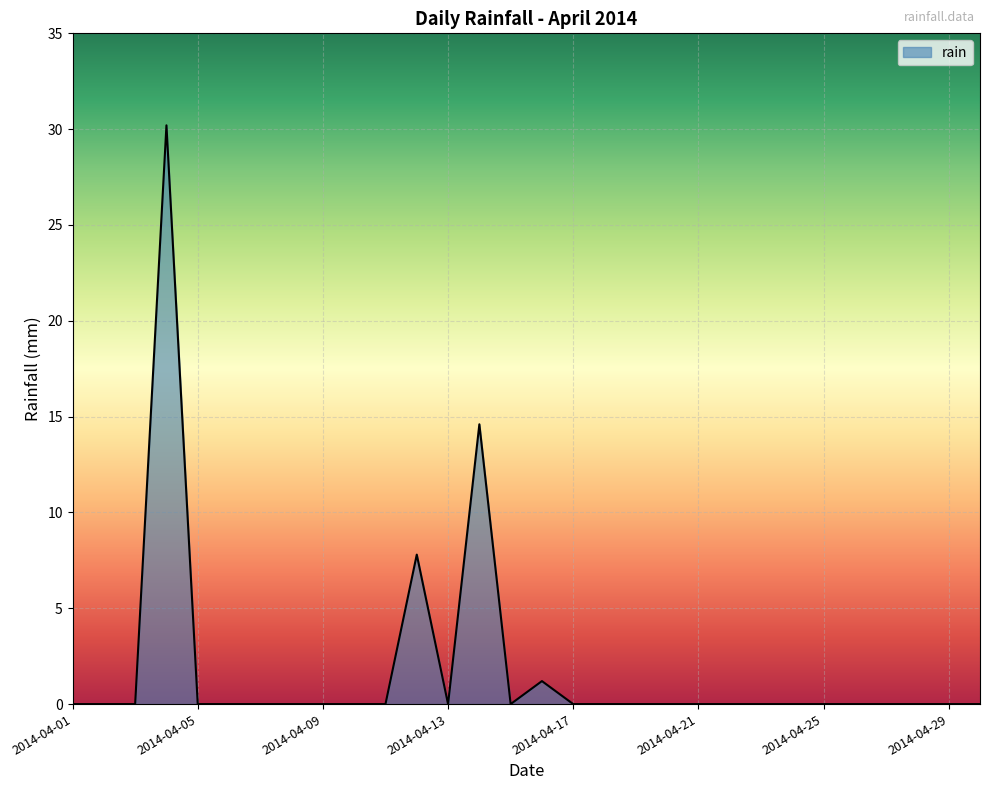

Count the number of data series in this chart.

1